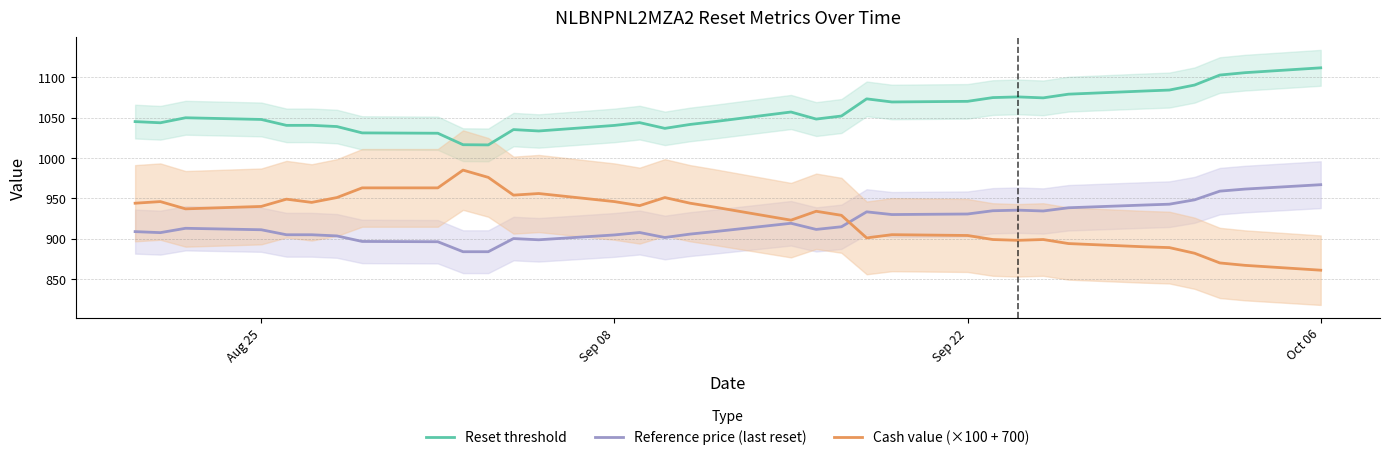

True or false: Reference price (last reset) and Cash value (×100 + 700) intersect in this chart.

True